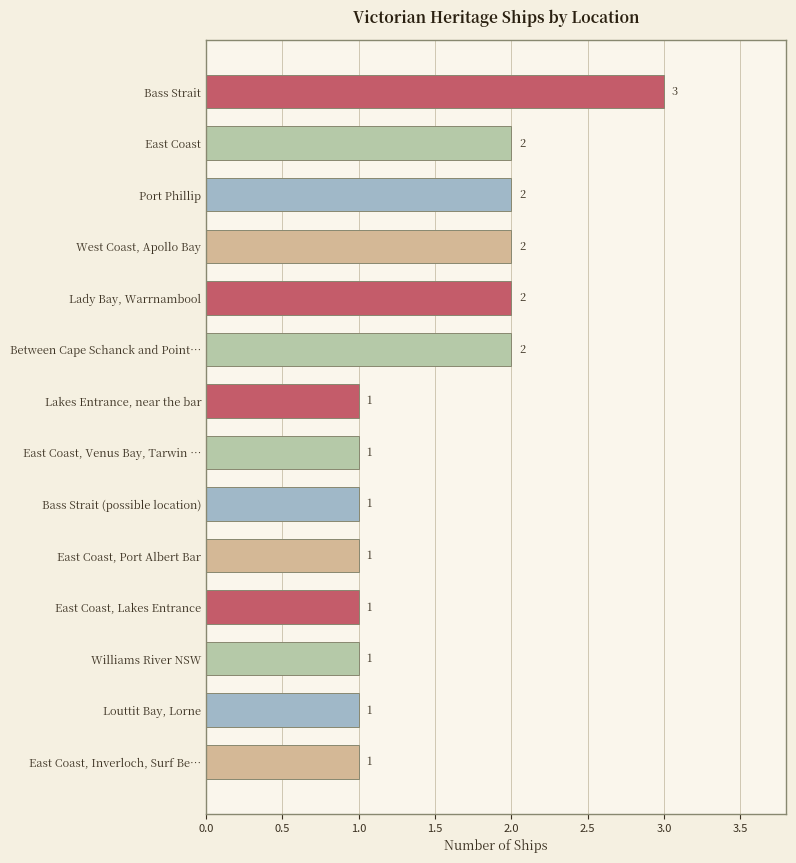

The chart shows a value of 2 at Between Cape Schanck and Point…. True or false?

True